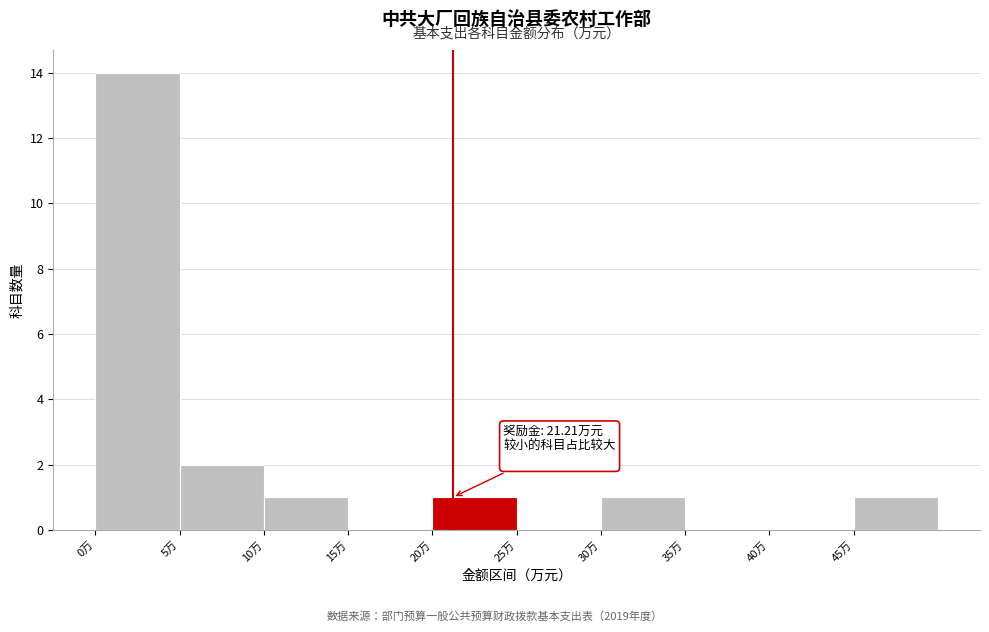

Which range on the x-axis has the tallest bar?

0 to 5